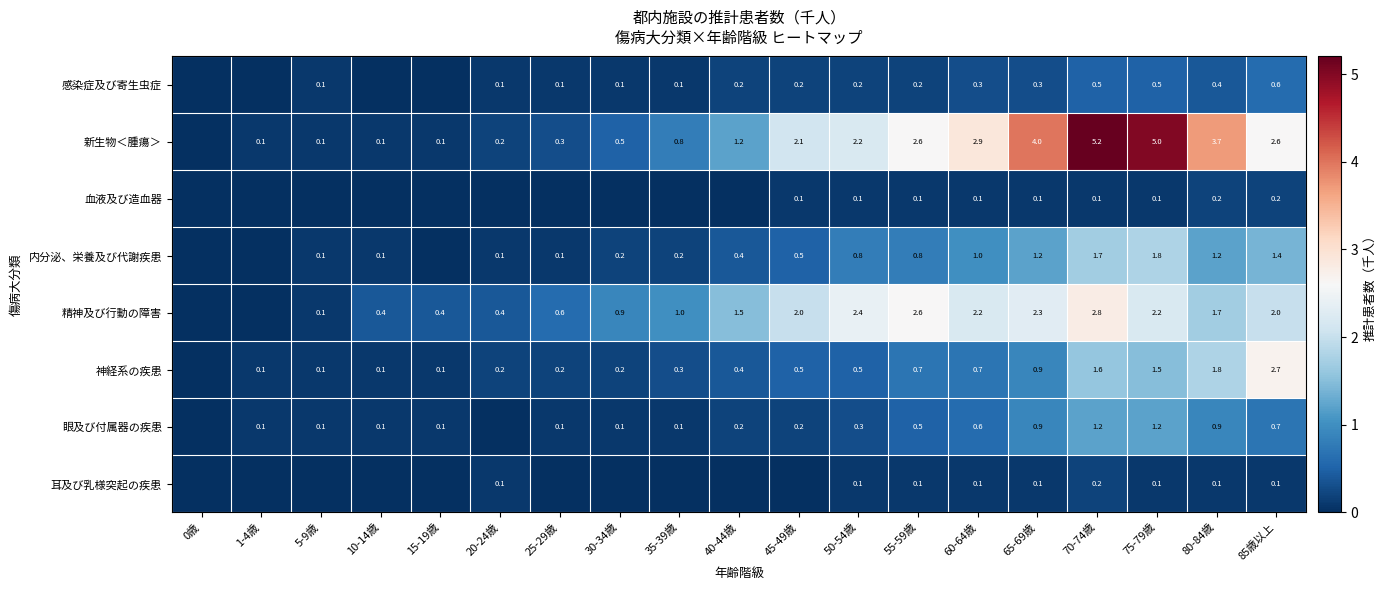

Is the value of 新生物＜腫瘍＞ at 75-79歳 greater than the value of 神経系の疾患 at 25-29歳?

Yes